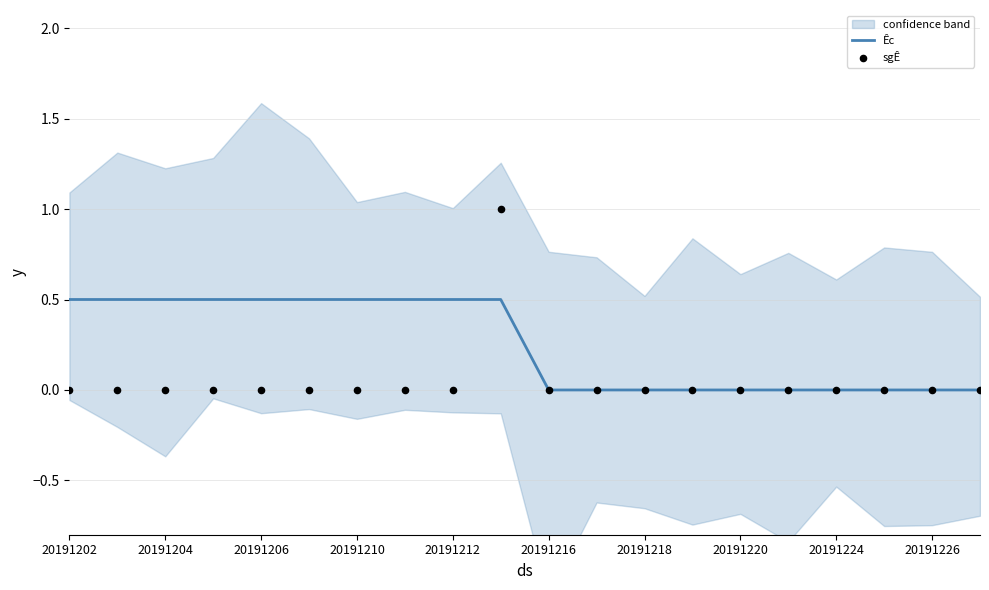

The Êc series shows 0.0 at 20191224. True or false?

True